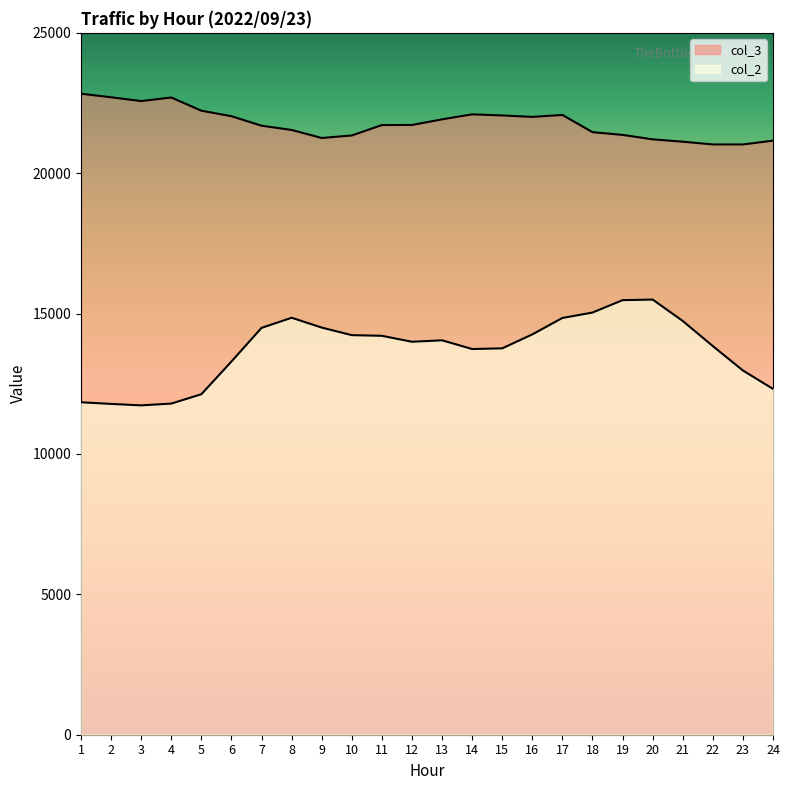

Rank the series by their maximum value, from highest to lowest.

col_3, col_2